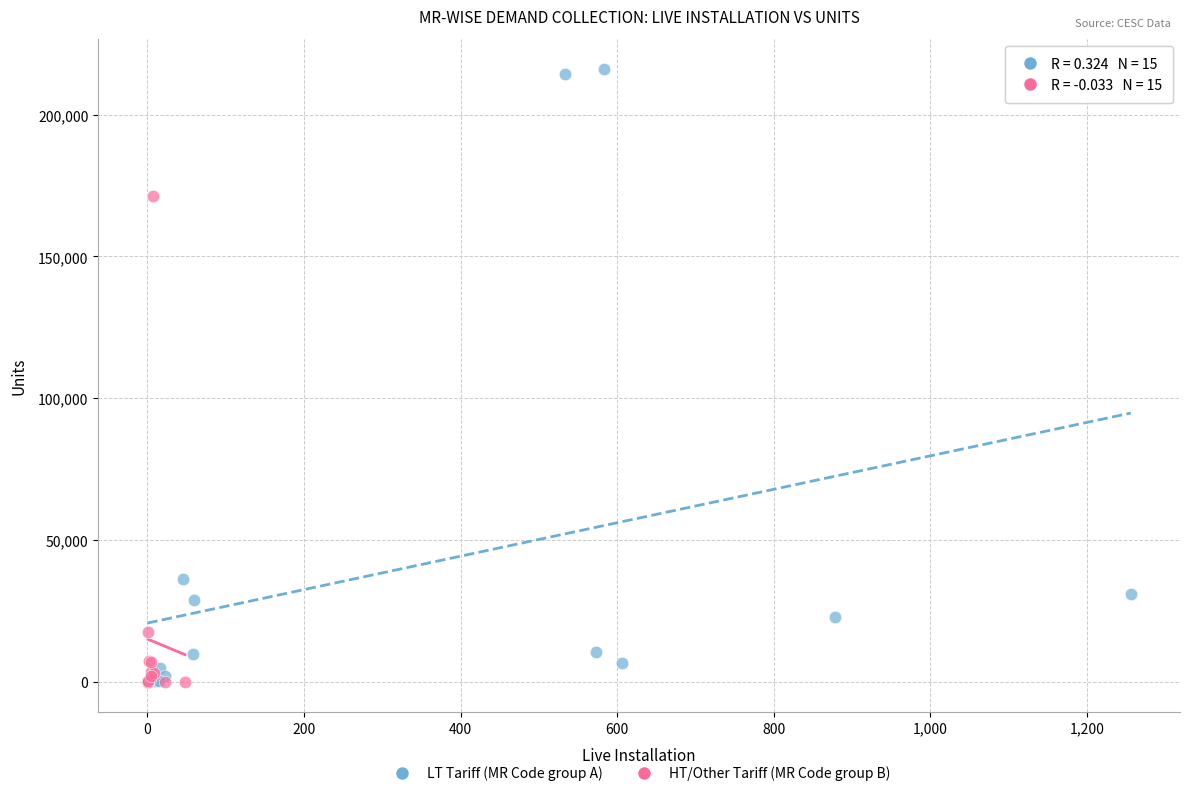

Which series has the widest spread of Y values?

LT Tariff (MR Code group A)